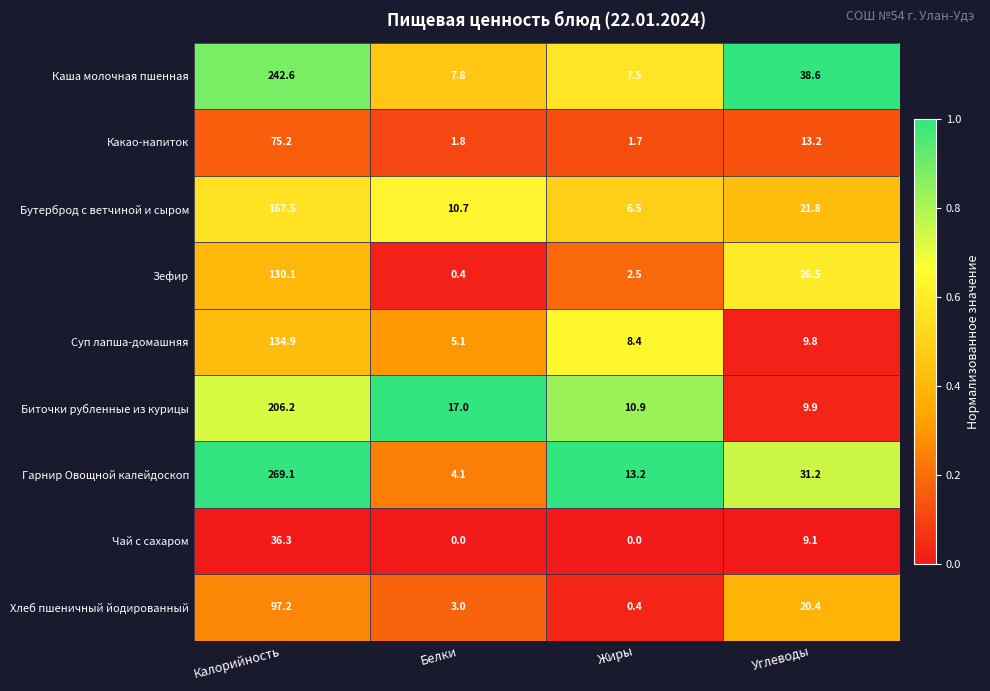

What is the total value across all series at Углеводы?

180.5